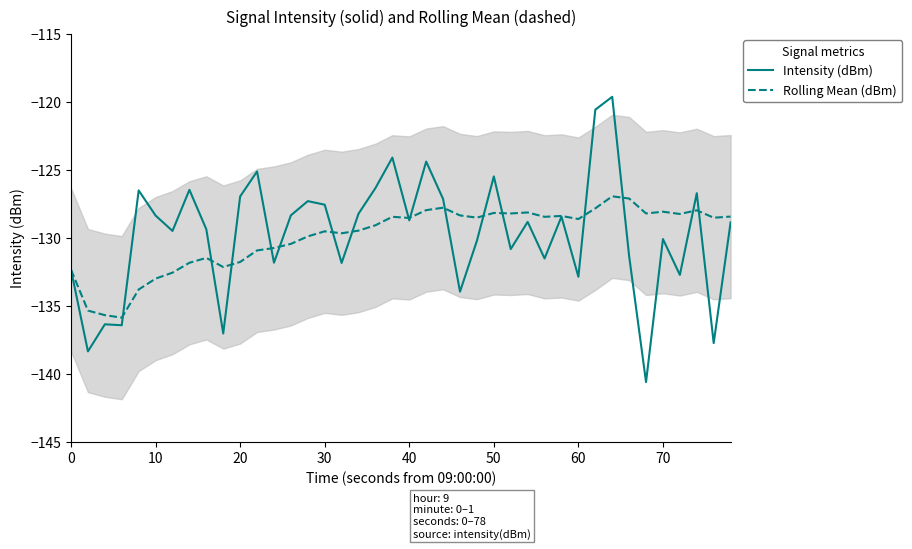

What is the maximum value for Rolling Mean (dBm)?

-127.0